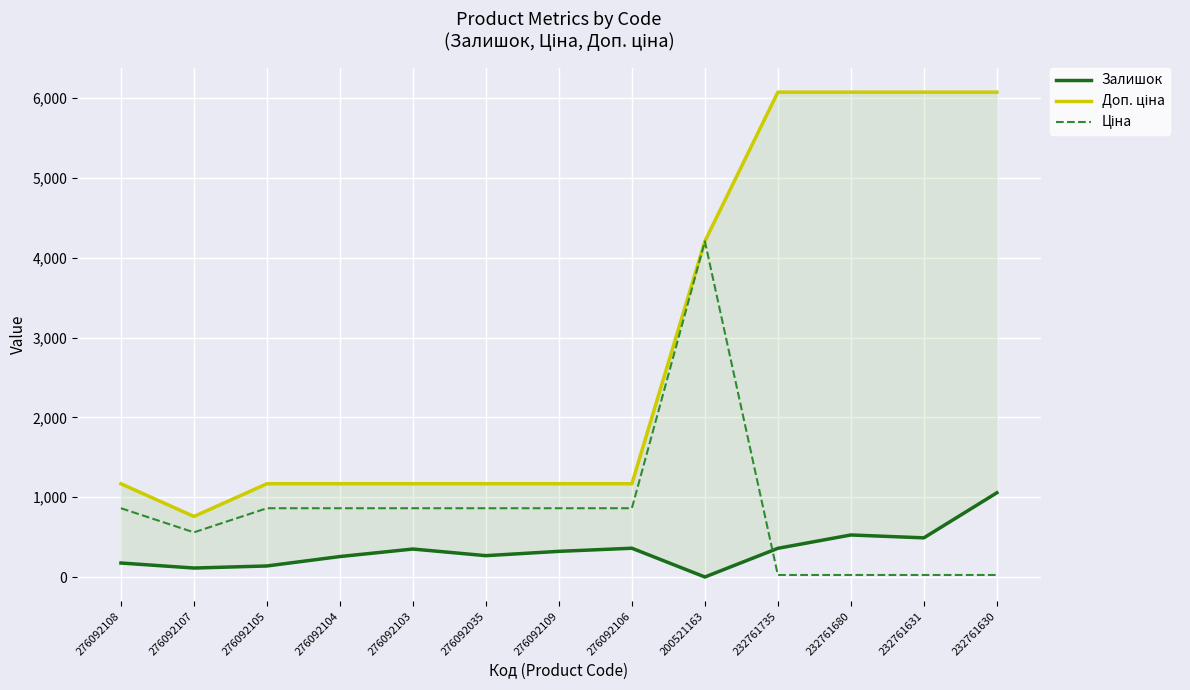

What is the difference between the Доп. ціна values at 232761630 and 276092035?

4902.8